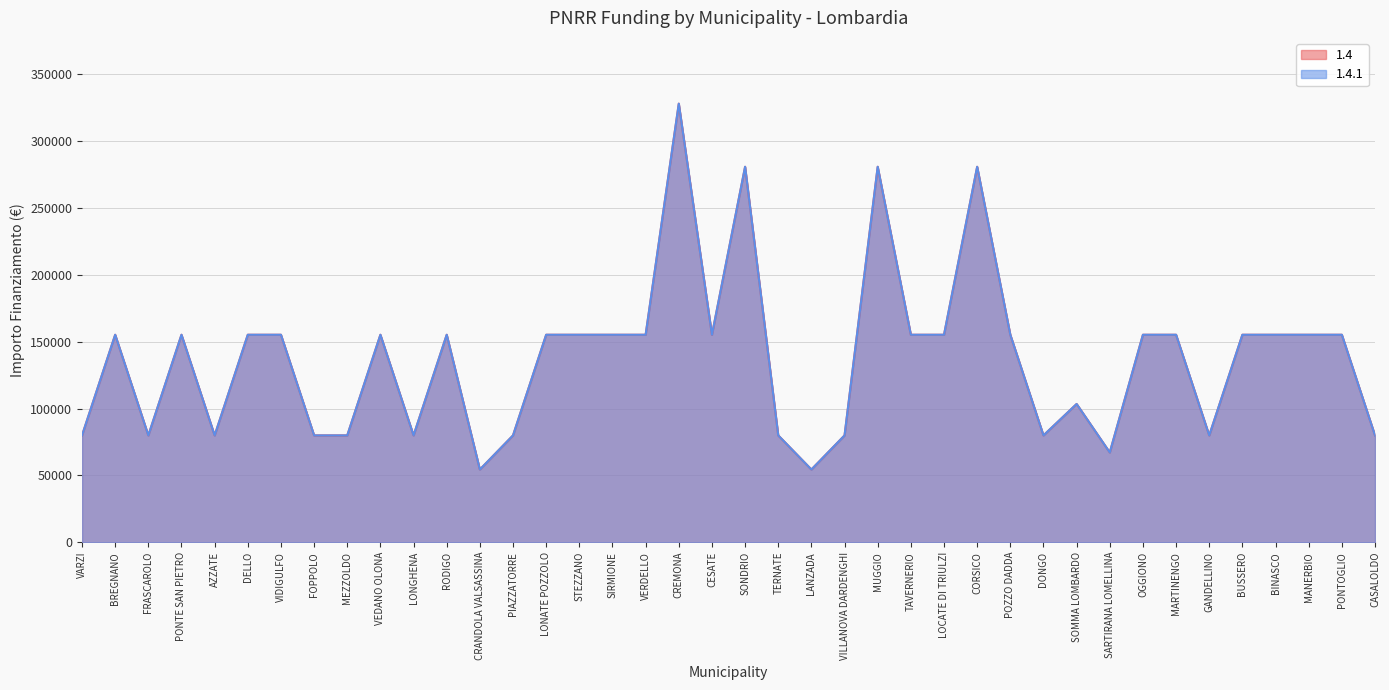

What is the difference between the maximum and minimum values in the 1.4.1 series?

273748